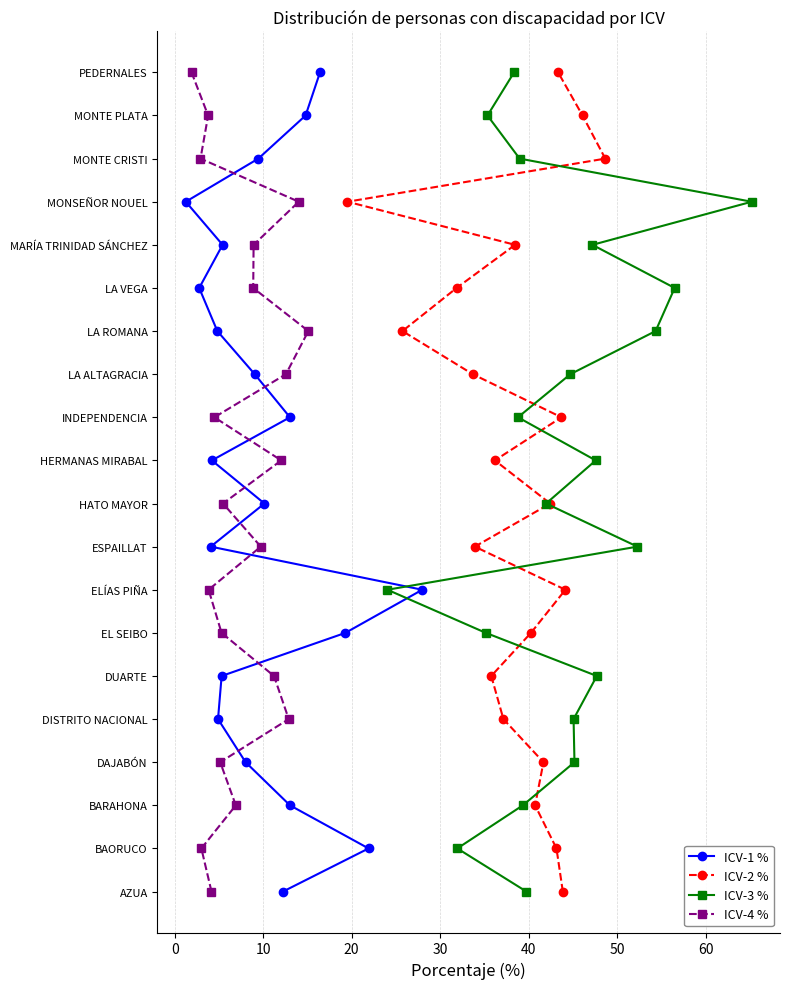

What is the label of the 15th point from the right?

40